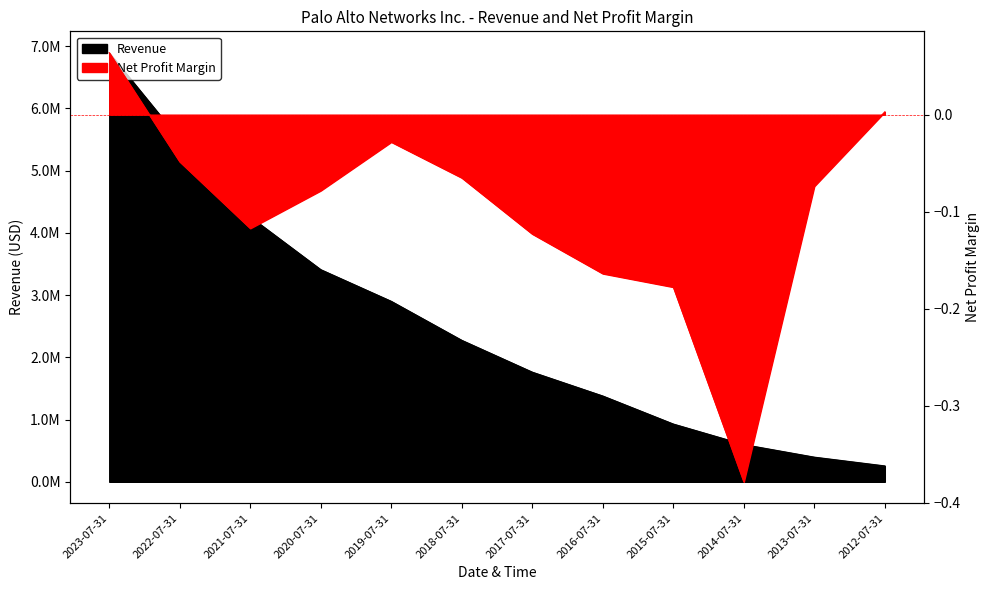

Reading left to right, extract all data points from this chart.

Net Income: 2023-07-31=0.1	2022-07-31=-0.0	2021-07-31=-0.1	2020-07-31=-0.1	2019-07-31=-0.0	2018-07-31=-0.1	2017-07-31=-0.1	2016-07-31=-0.2	2015-07-31=-0.2	2014-07-31=-0.4	2013-07-31=-0.1	2012-07-31=0.0
Revenue: 2023-07-31=6892700.0	2022-07-31=5501500.0	2021-07-31=4256100.0	2020-07-31=3408400.0	2019-07-31=2899600.0	2018-07-31=2273100.0	2017-07-31=1761600.0	2016-07-31=1378500.0	2015-07-31=928052.0	2014-07-31=598179.0	2013-07-31=396107.0	2012-07-31=255138.0